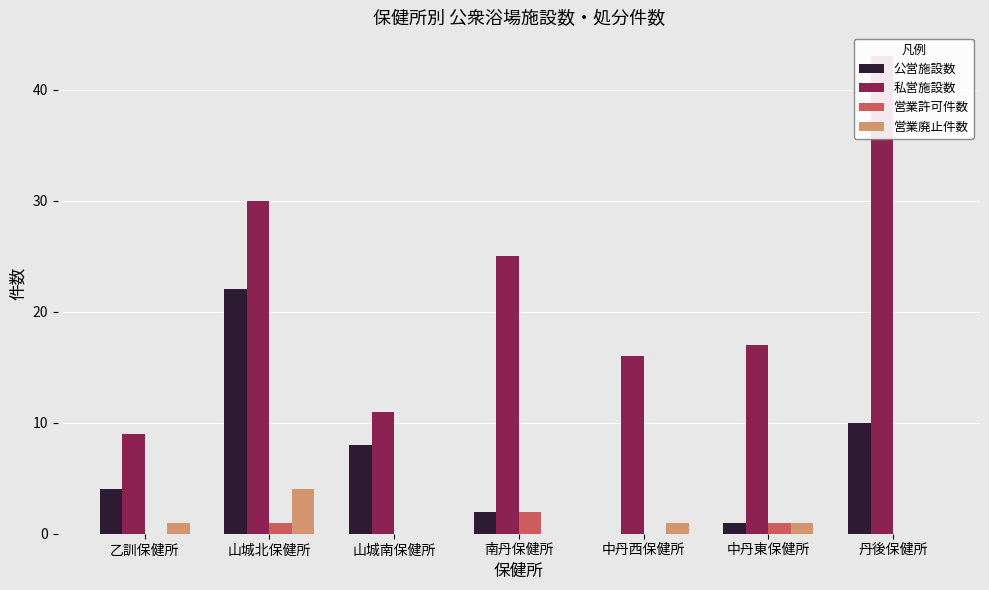

What is the difference between the maximum and minimum values in the 営業廃止件数 series?

4